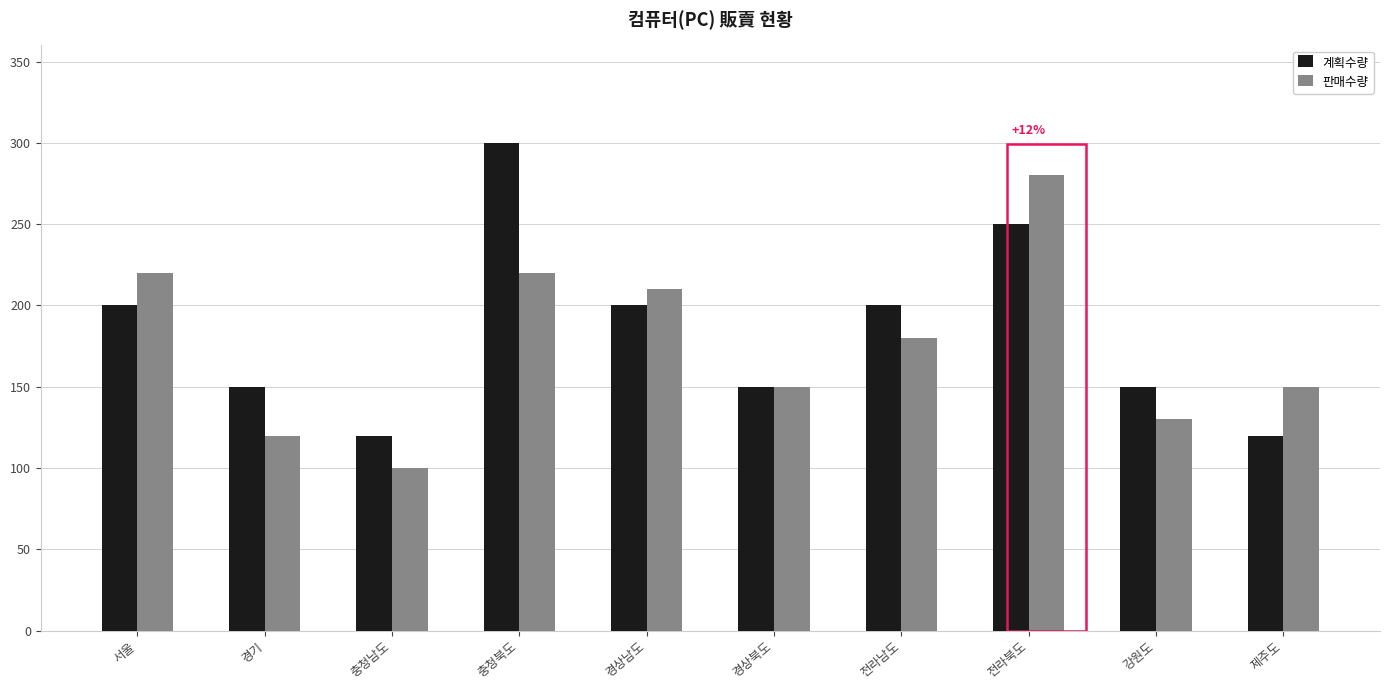

The 계획수량 series shows 120 at 충청남도. True or false?

True